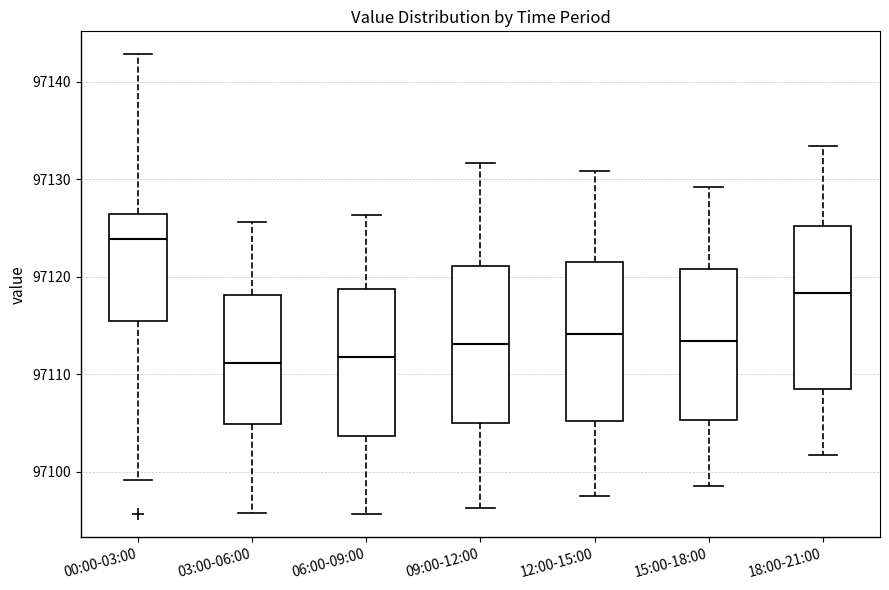

Where does the upper whisker of the box for 15:00-18:00 end on the y-axis? The values are not printed on the chart, so give them approximately, as read against the axis.

97129